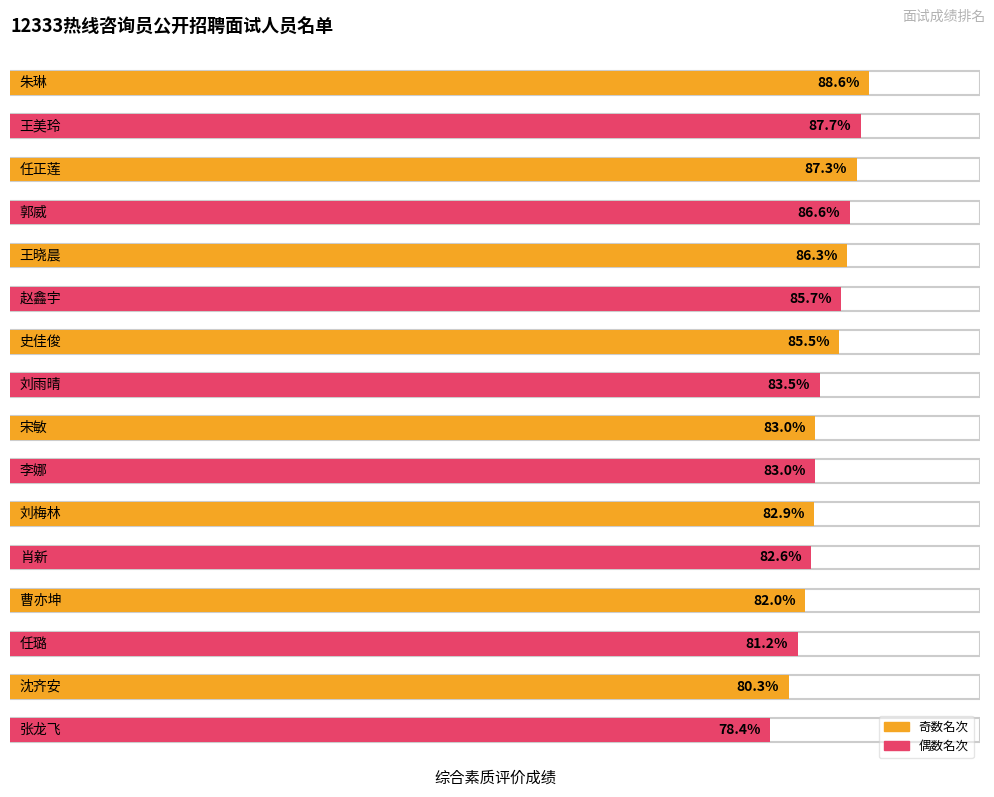

The value at 刘梅林 is 48.6. True or false?

False